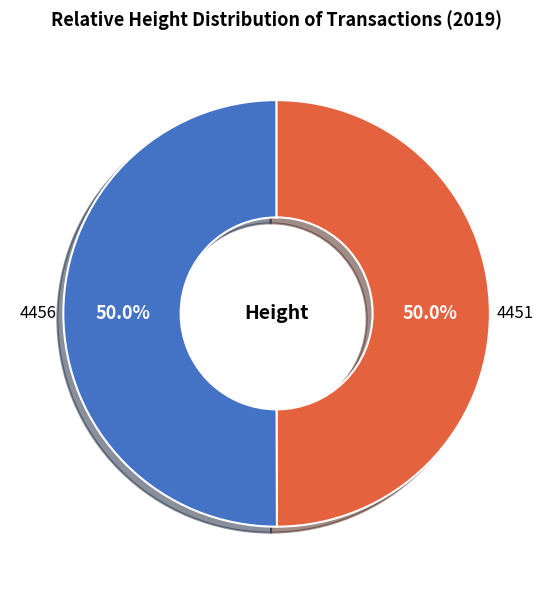

Is the sum of 4451 and 4456 greater than half?

Yes